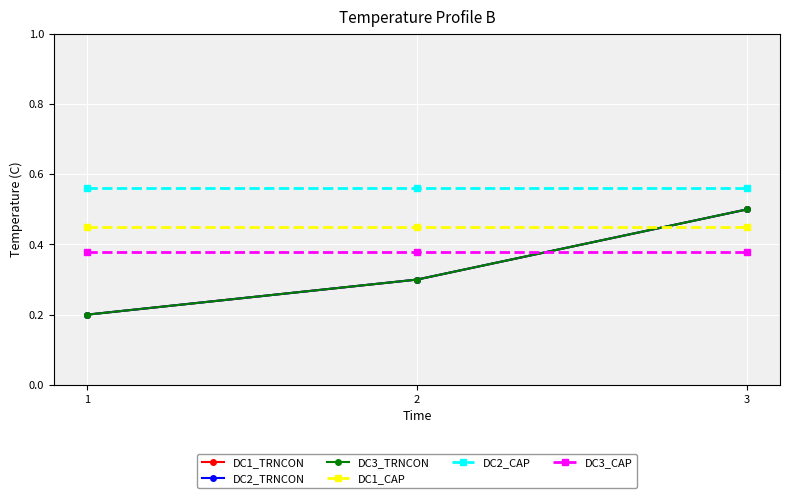

What are all the series names shown in the legend?

DC1_TRNCON, DC2_TRNCON, DC3_TRNCON, DC1_CAP, DC2_CAP, DC3_CAP